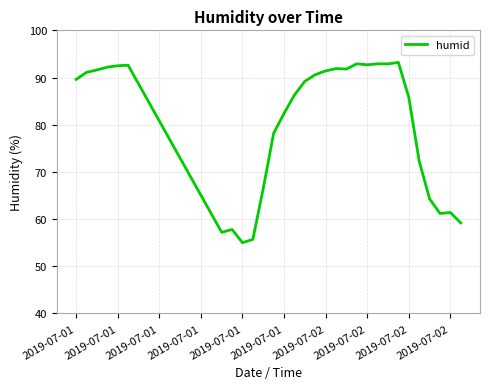

What is the average value?

80.4